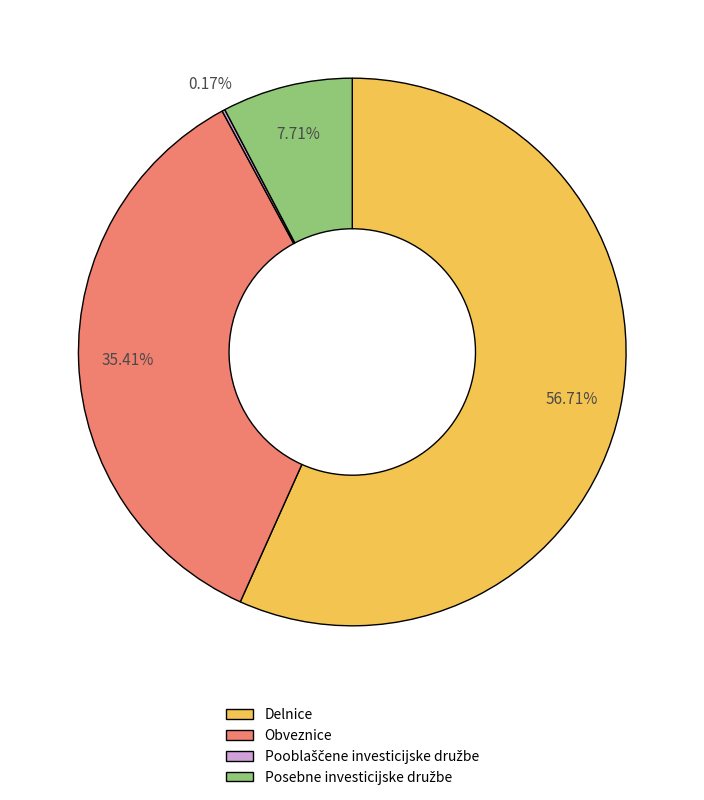

Which slice is the largest?

Delnice